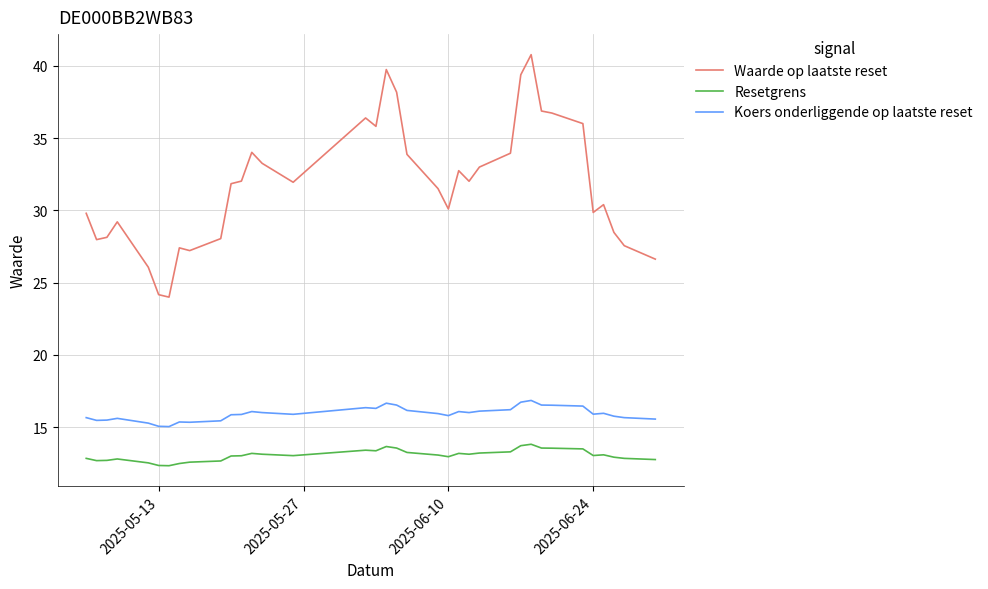

True or false: Waarde op laatste reset has more than 0 points higher than both neighbors.

True